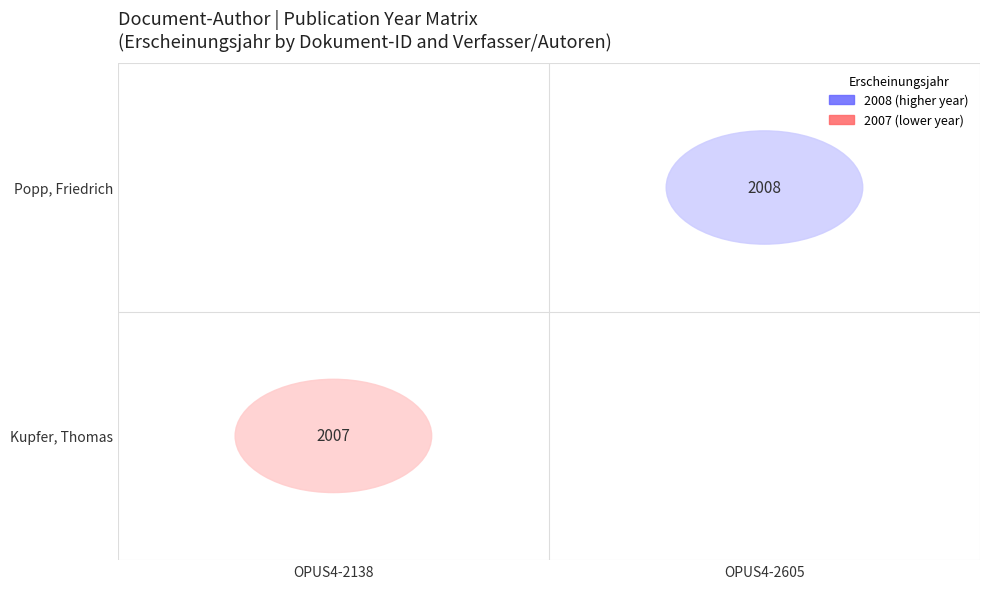

The value of OPUS4-2605 at 1 is 2993. True or false?

False